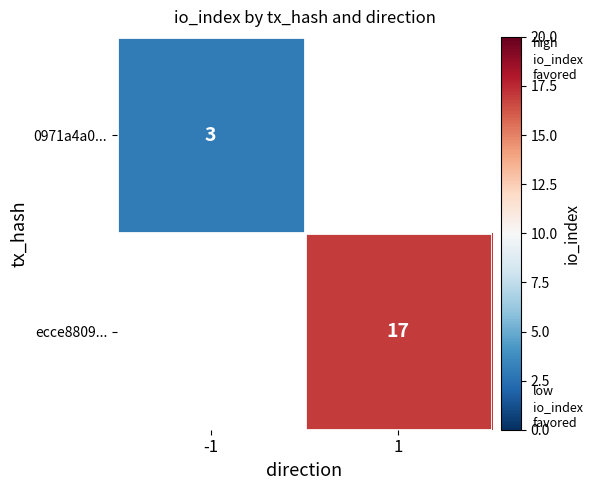

True or false: ecce8809... has a value of 17 at 1.

True